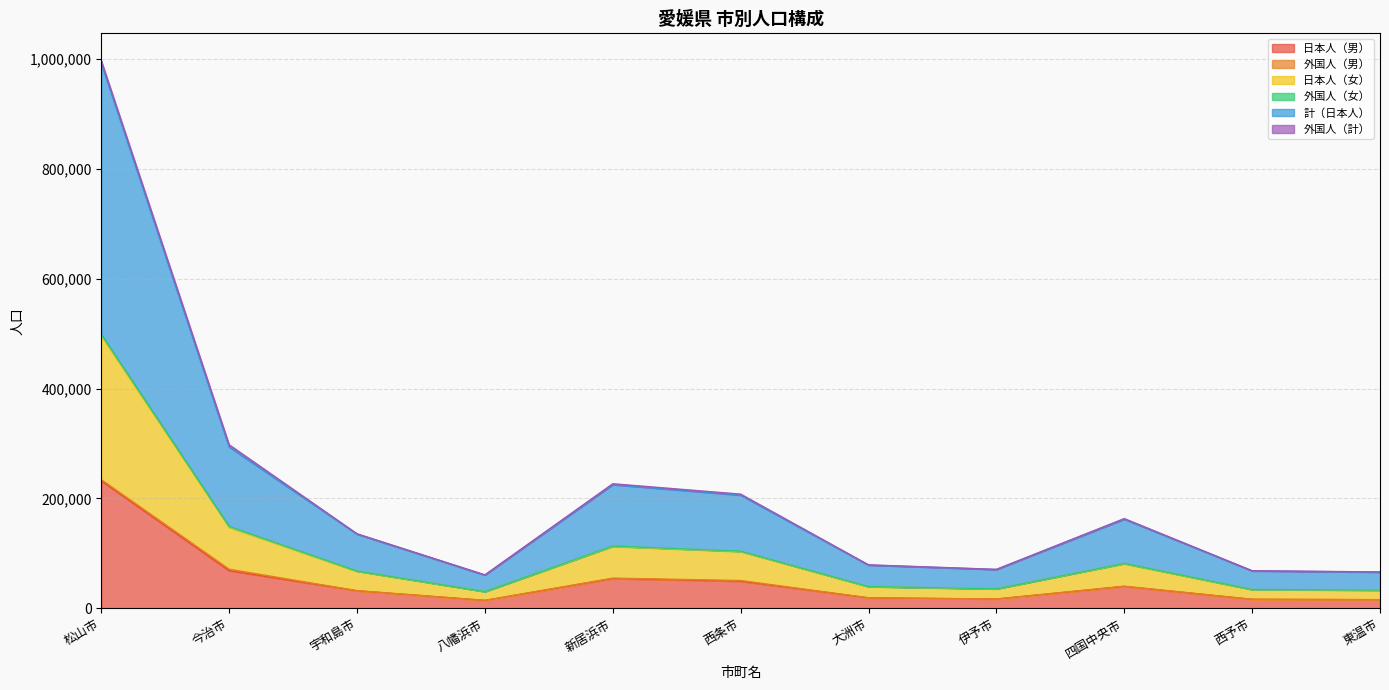

At which category does the chart reach its minimum across all series?

八幡浜市